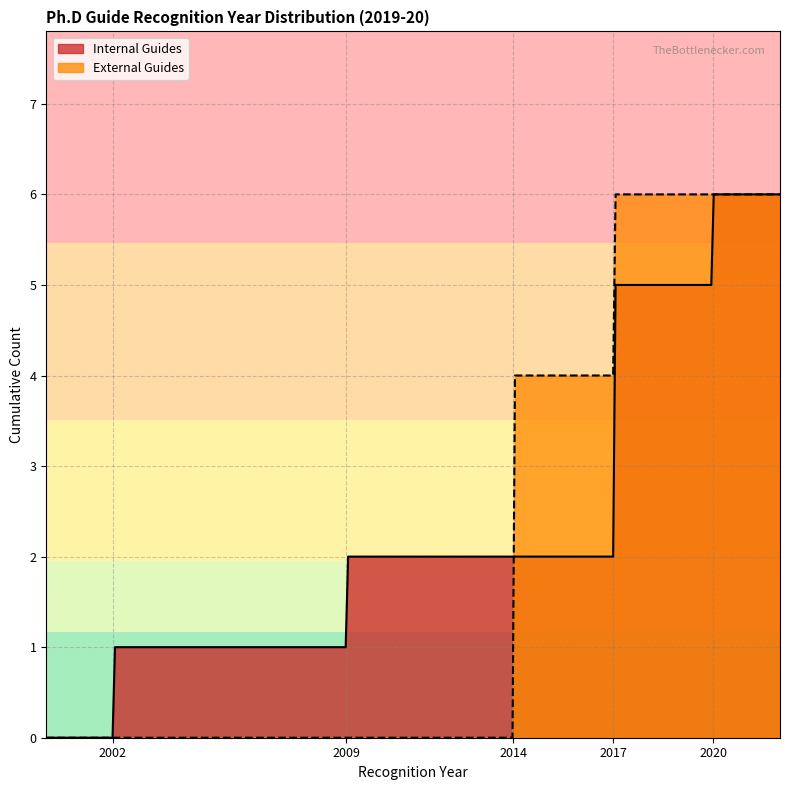

Does the chart have visible grid lines?

Yes